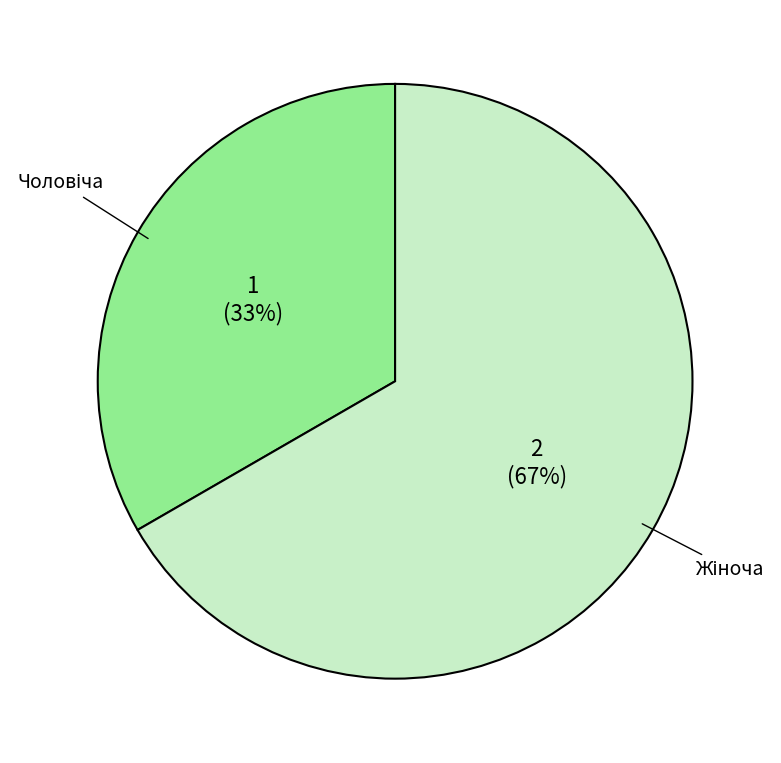

Is there a majority slice in this chart?

Yes